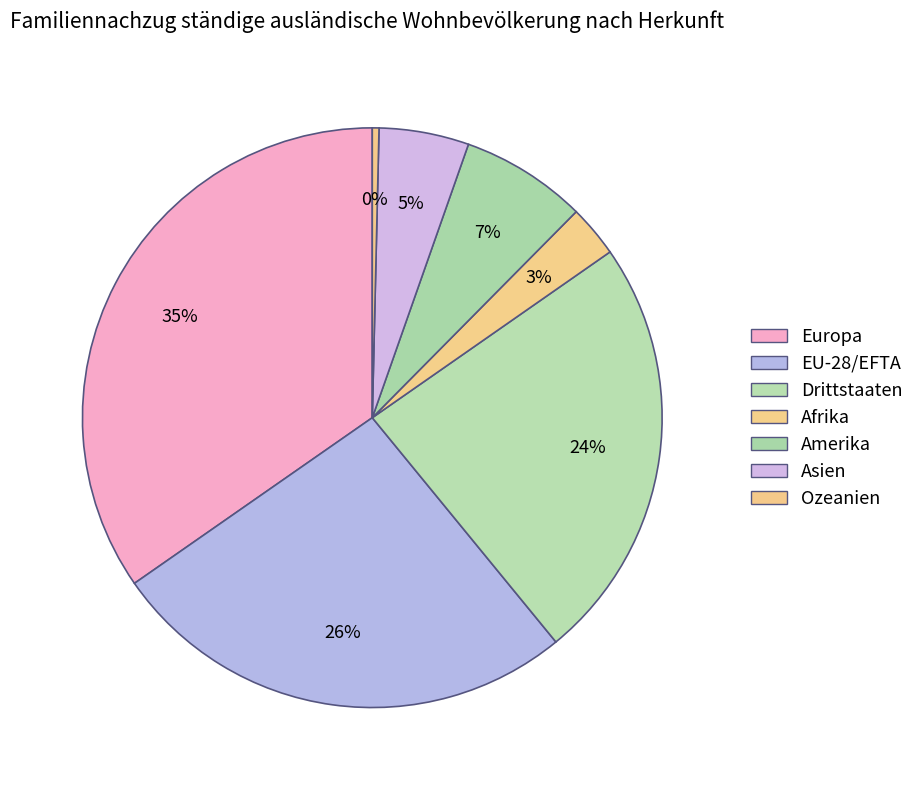

Count the number of slices in the pie.

7